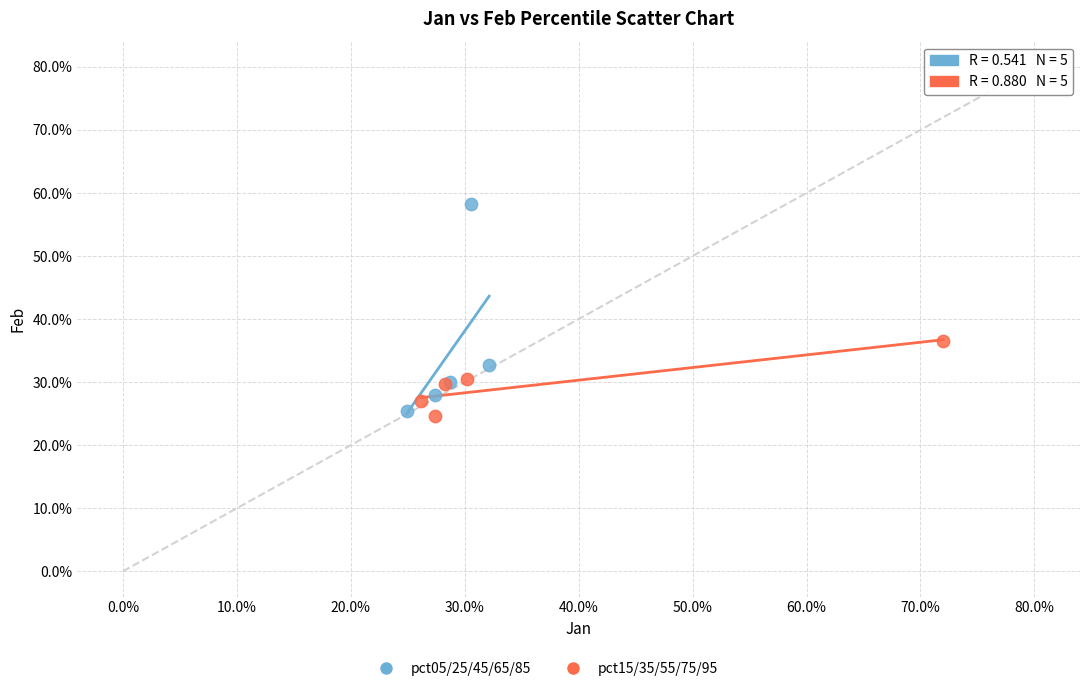

Which series has the largest Y range (max minus min)?

pct05/25/45/65/85